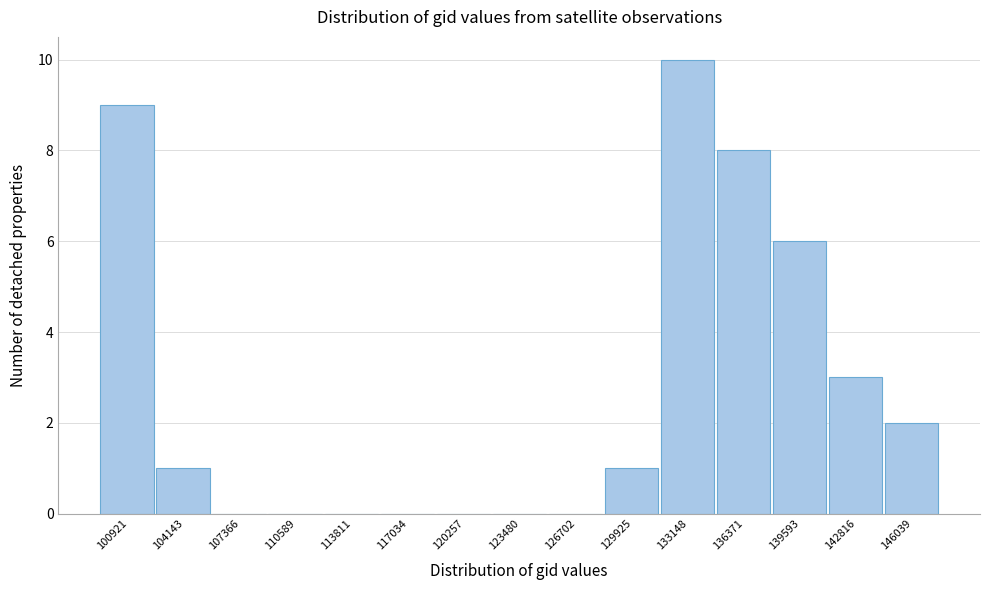

Reading right to left, transcribe all the data shown in this chart.

146039=2	142816=3	139593=6	136371=8	133148=10	129925=1	126702=0	123480=0	120257=0	117034=0	113811=0	110589=0	107366=0	104143=1	100921=9